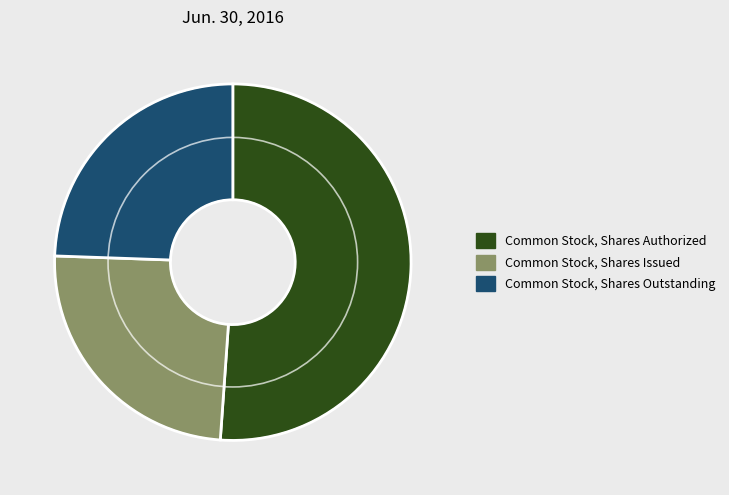

Is there any slice that represents more than half of the pie?

Yes